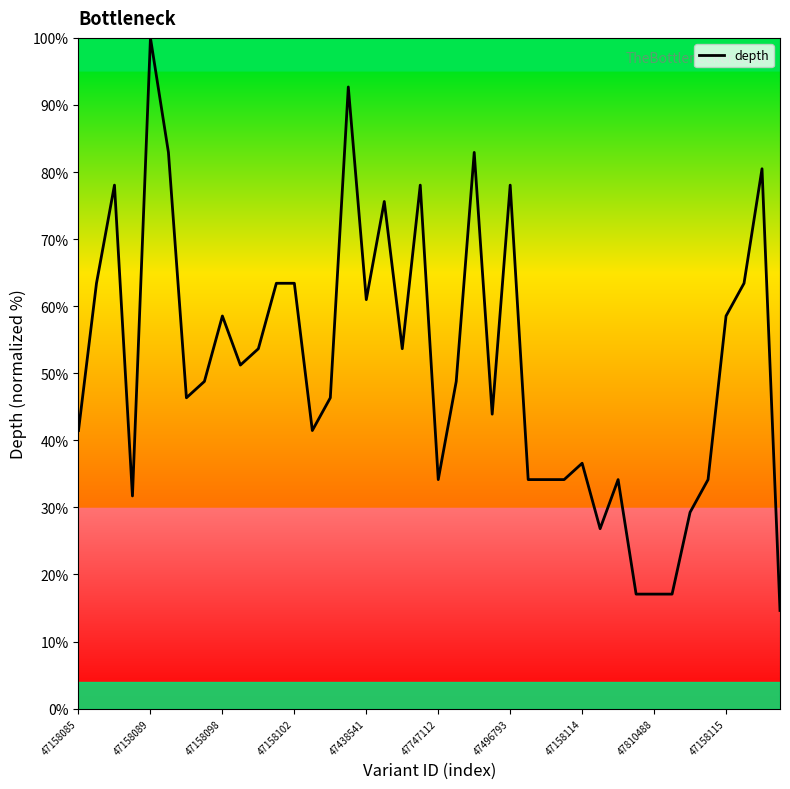

How many categories are shown in the chart?

40